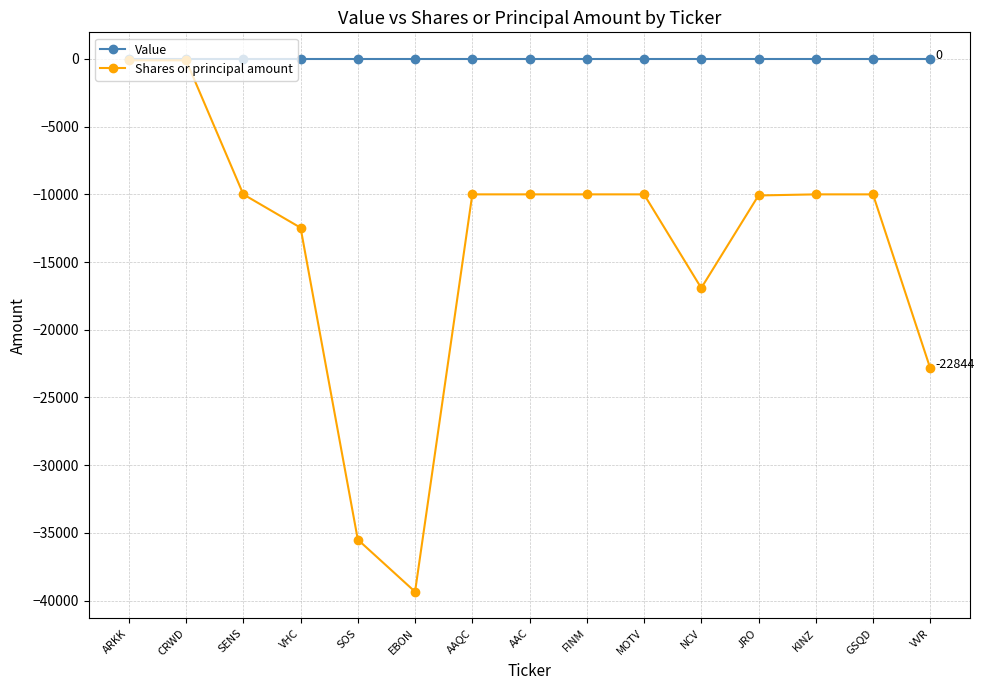

What are all the series names shown in the legend?

Value, Shares or principal amount